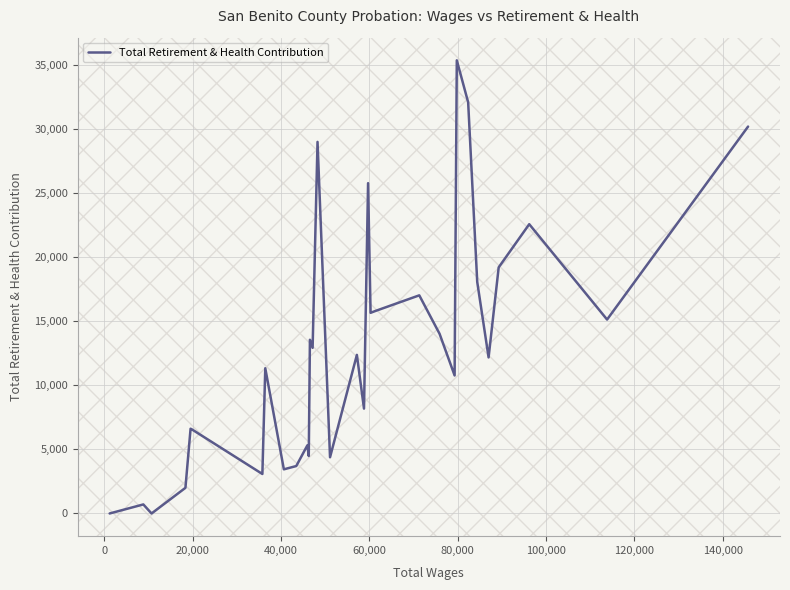

What is the greatest value displayed?

35372